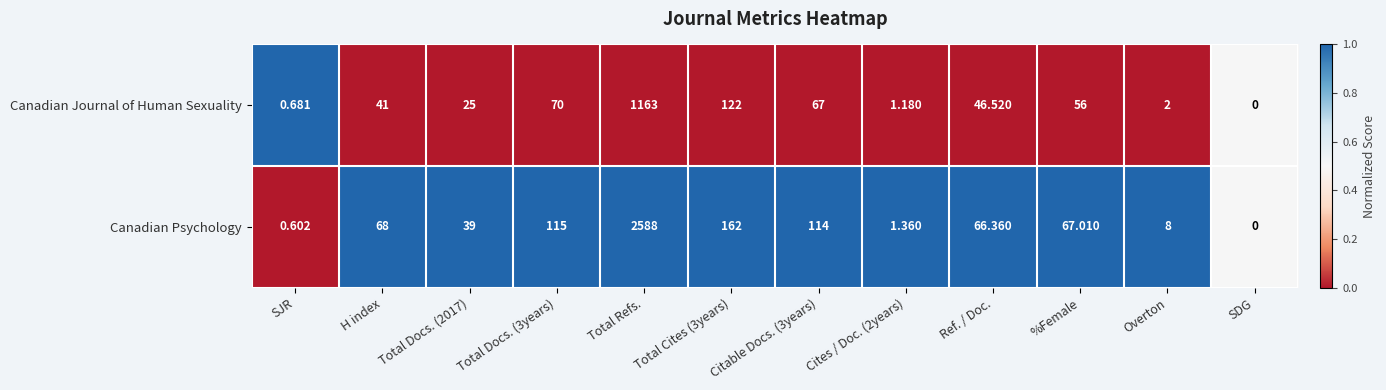

Which label corresponds to the largest value in the chart?

Total Refs.